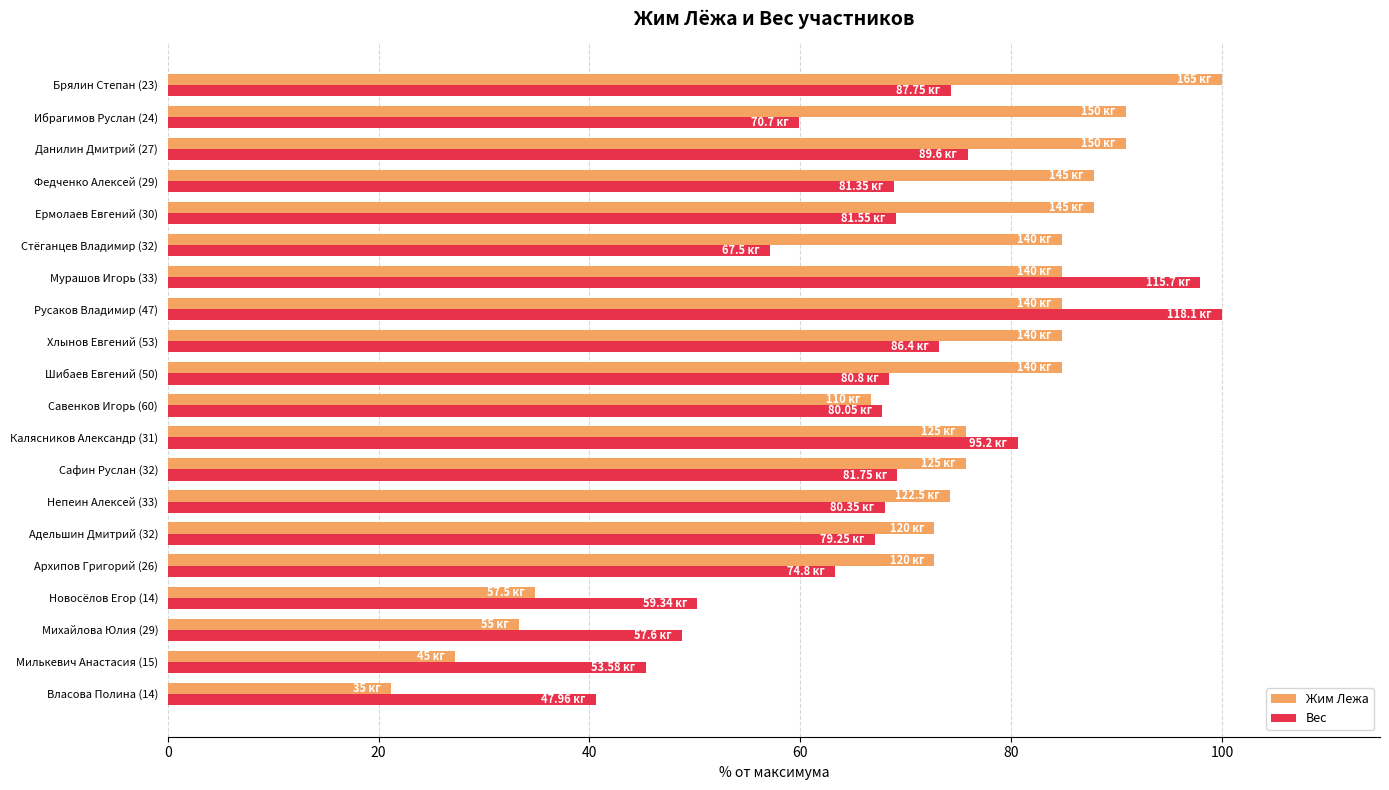

Is the value of Вес at Власова Полина (14) greater than the value of Жим Лежа at Адельшин Дмитрий (32)?

No